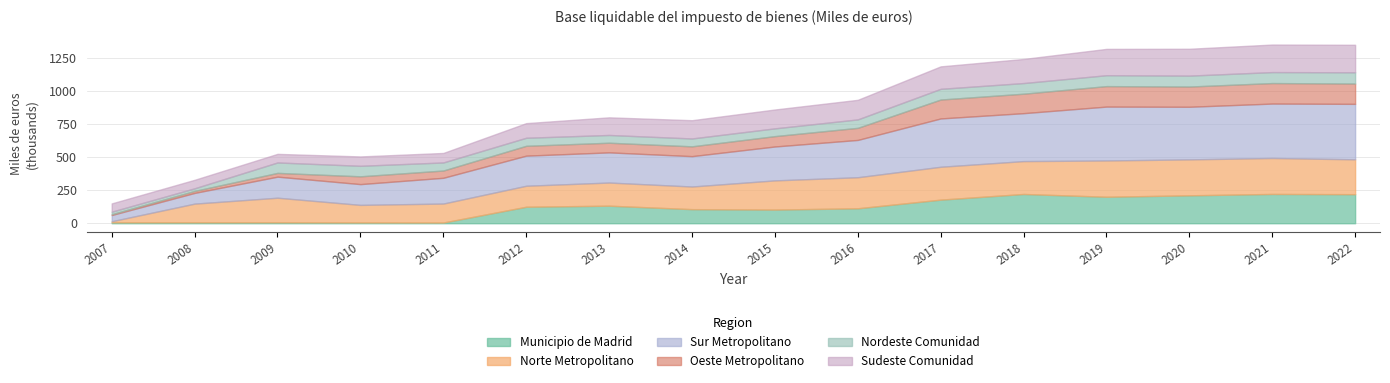

Which label corresponds to the largest value in the chart?

2022